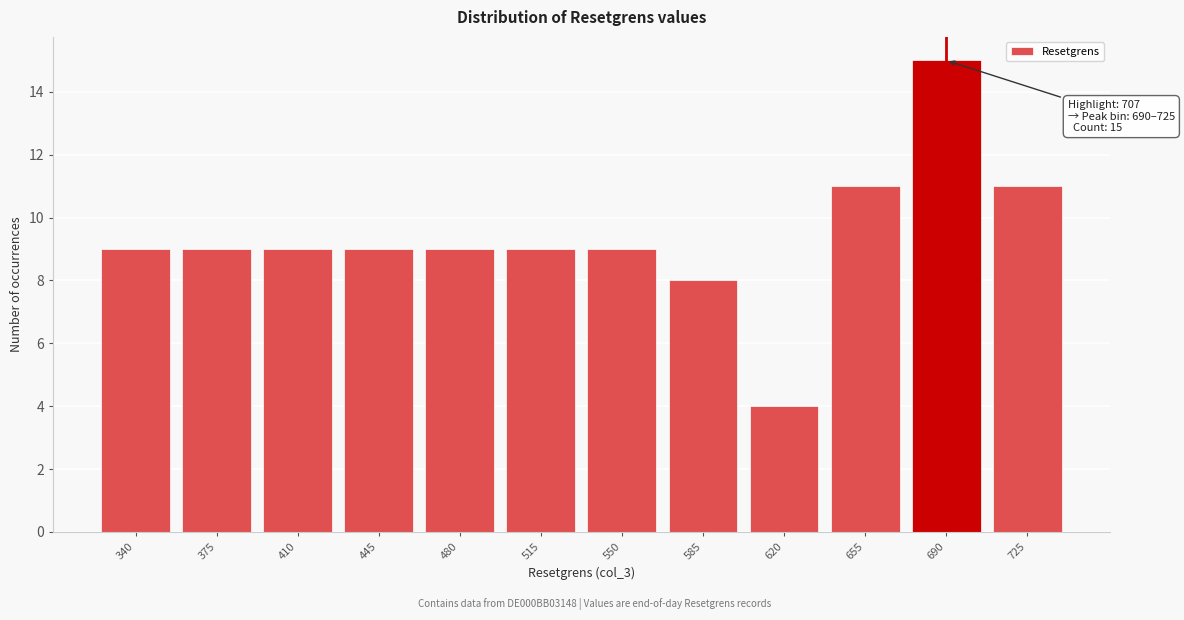

Reading right to left, extract all data points from this chart.

11	15	11	4	8	9	9	9	9	9	9	9